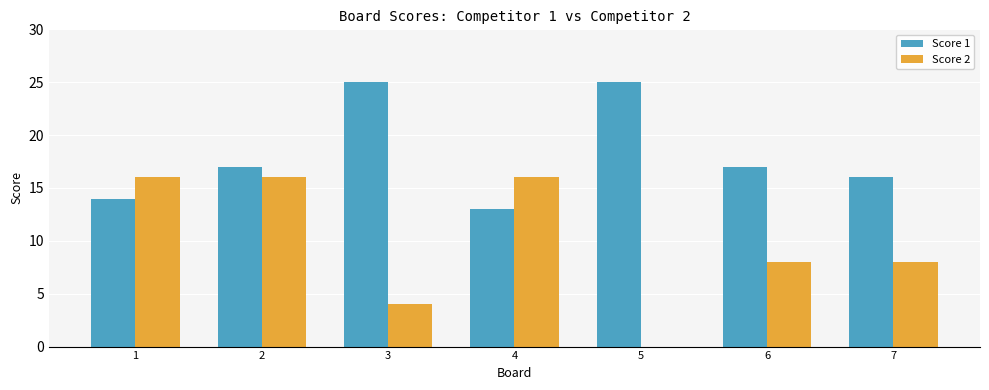

How many series are shown in this chart?

2